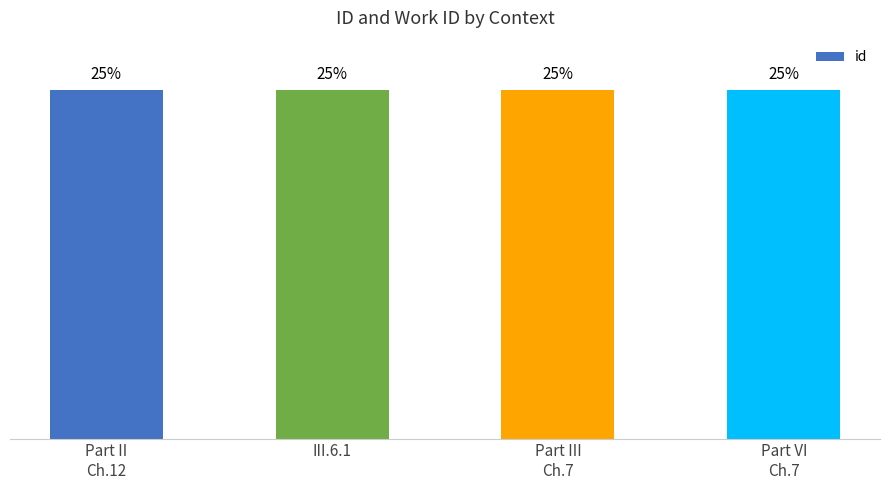

List the labels in order of value, largest first.

Part VI
Ch.7, Part III
Ch.7, III.6.1, Part II
Ch.12